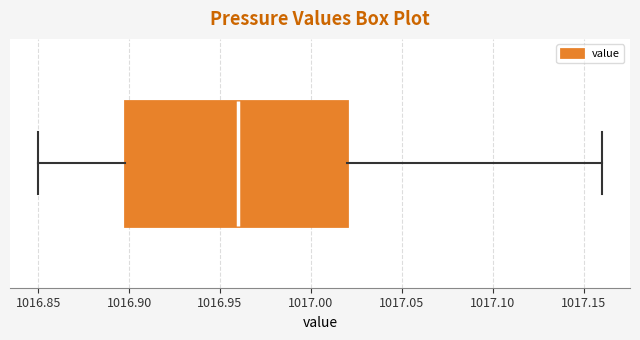

Where does the median line of the box sit on the x-axis? The values are not printed on the chart, so give them approximately, as read against the axis.

1016.96